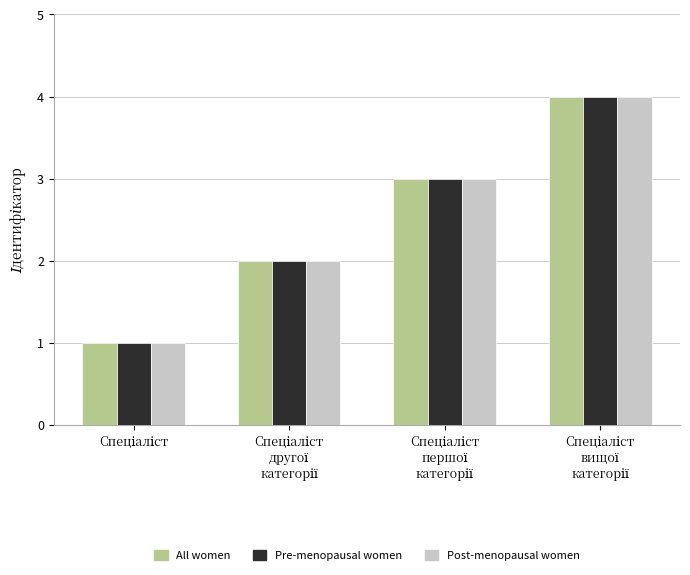

What is the sum of all Post-menopausal women values?

10